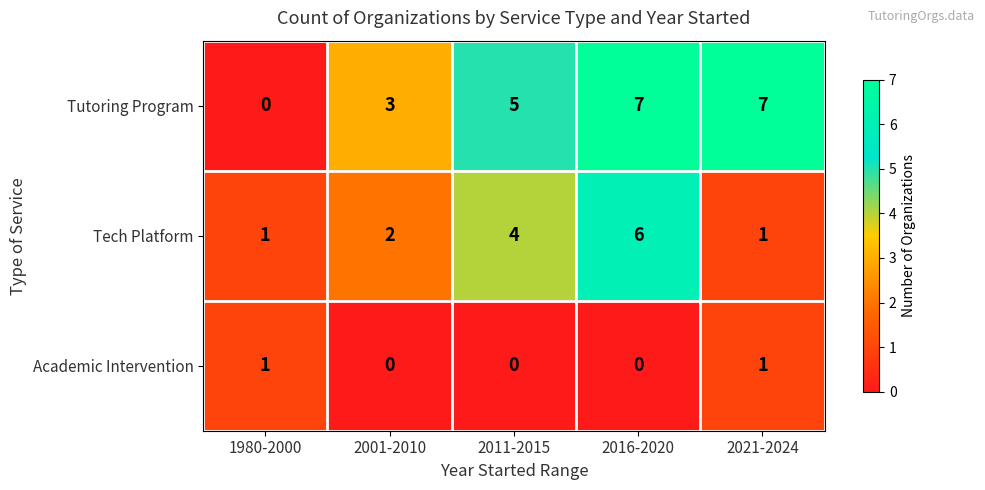

Count the Academic Intervention values in the range 0 to 1.

5